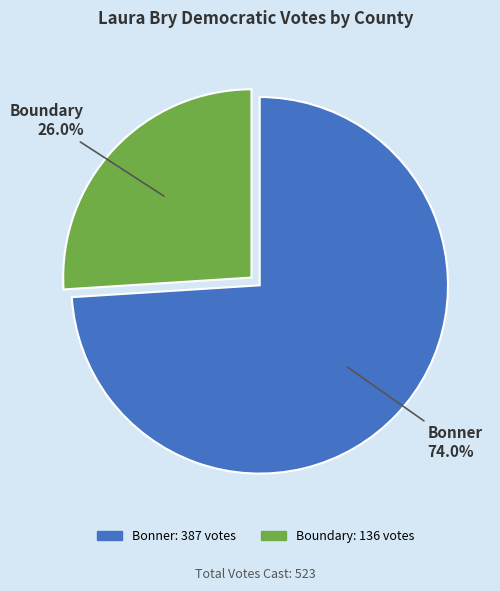

Which category has the biggest portion of the pie?

Bonner